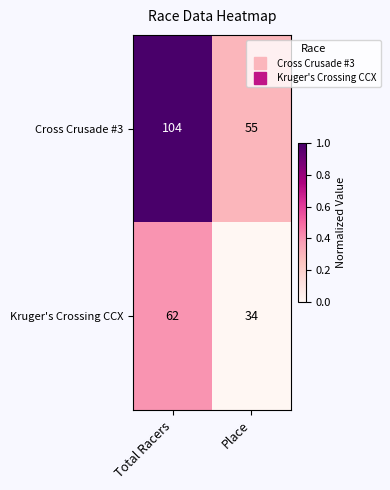

The Kruger's Crossing CCX series shows 61 at Place. True or false?

False